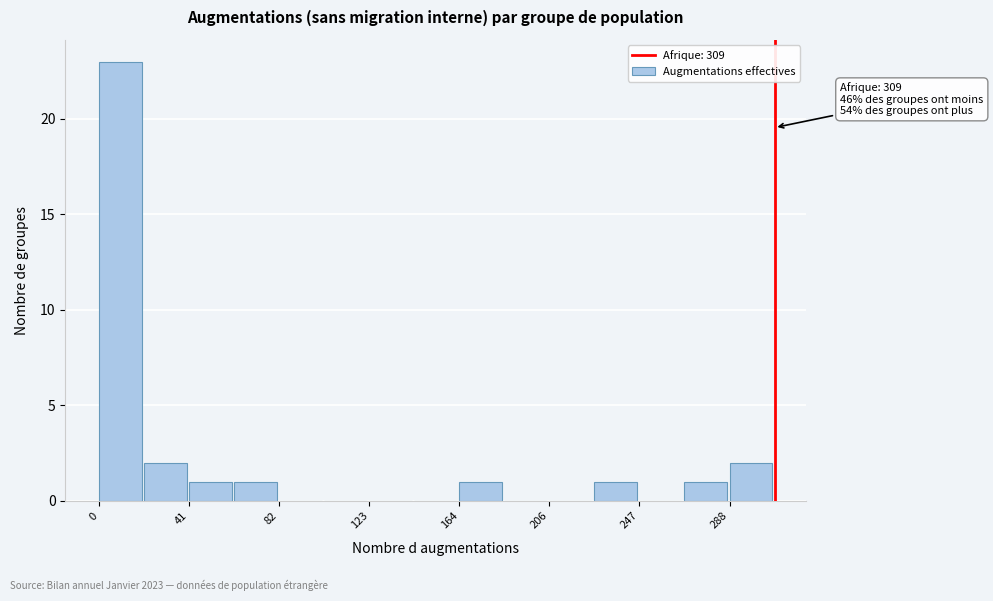

Over which range of the x-axis is the bar tallest?

0 to 20